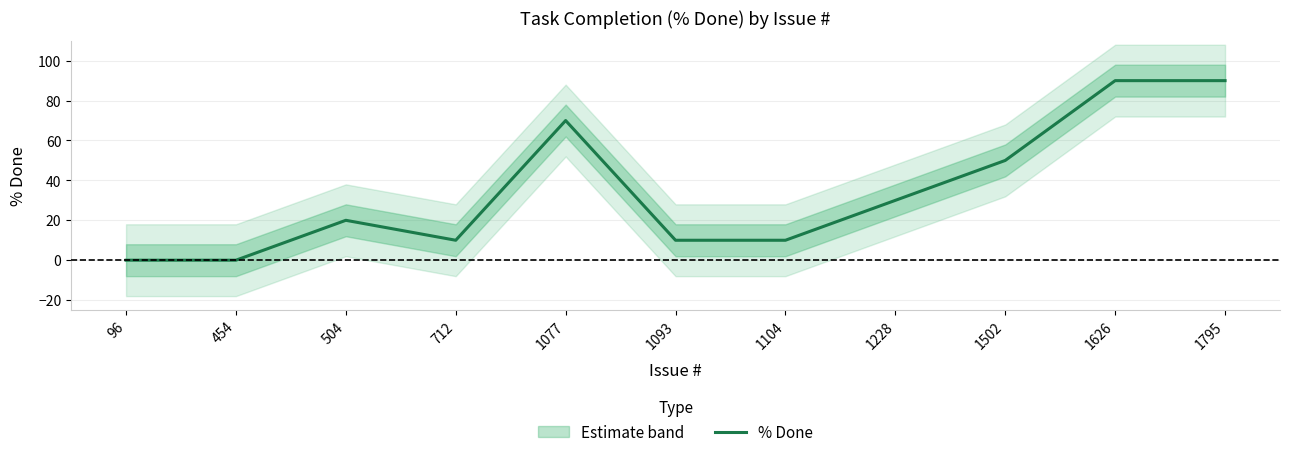

What is the sum of all values?

380